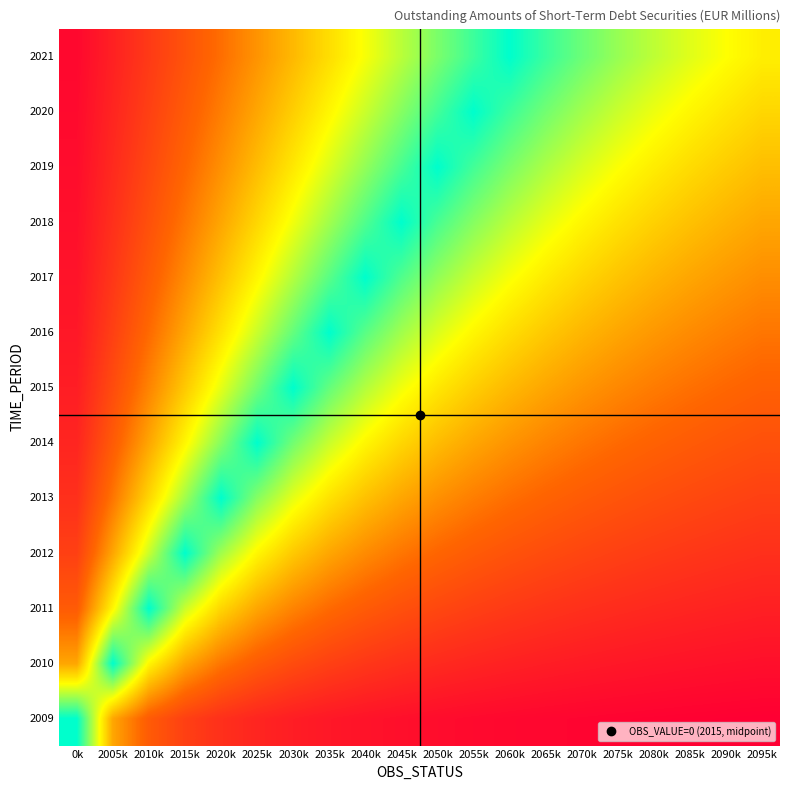

At which category is the sum across all series the highest?

2035k